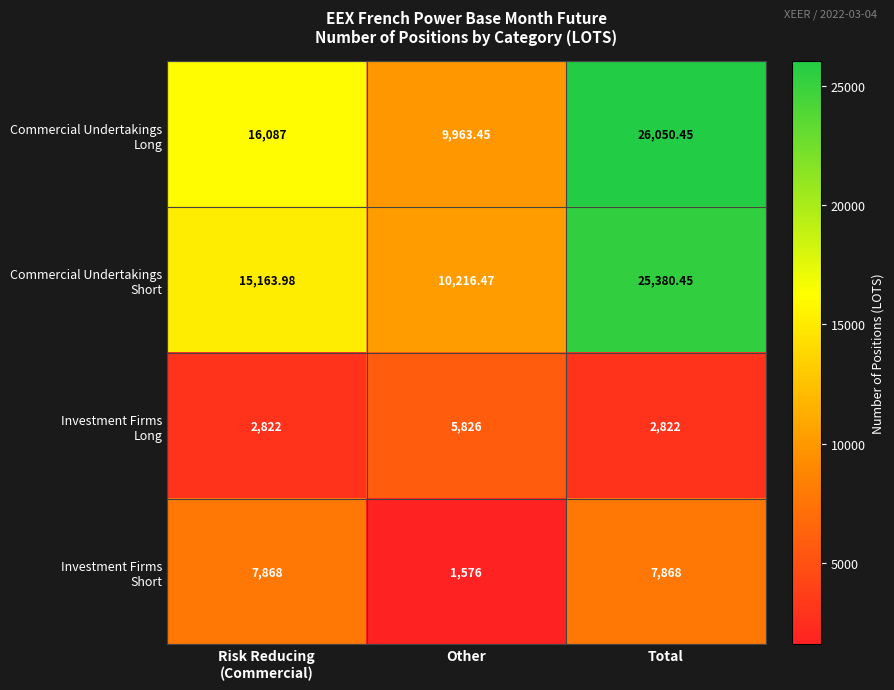

At which category does the chart reach its peak across all series?

Total